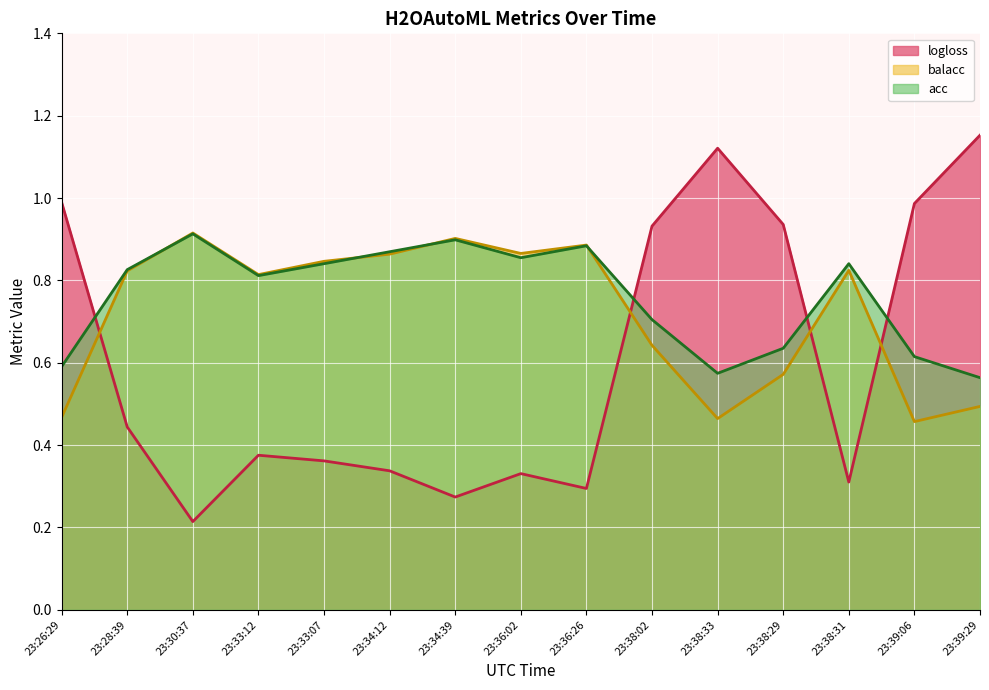

True or false: balacc has more than 1 interior local peaks.

True